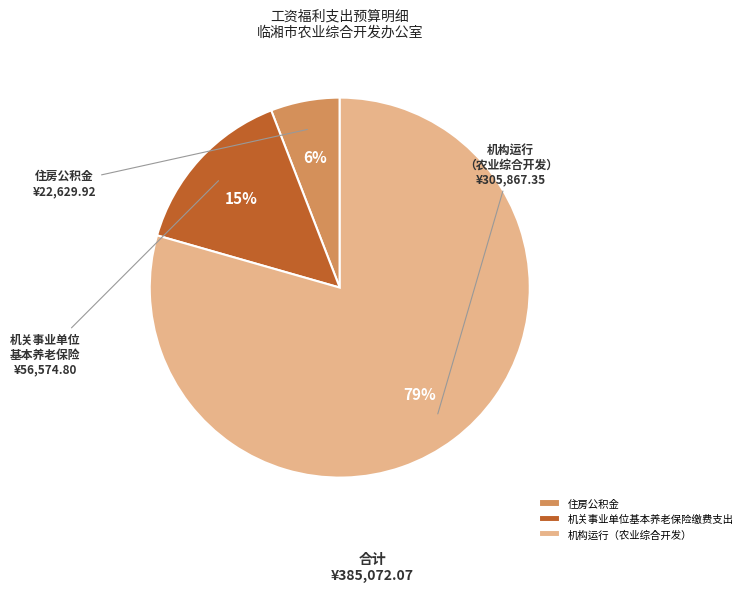

Is it true that 住房公积金 is 6% of the pie?

True